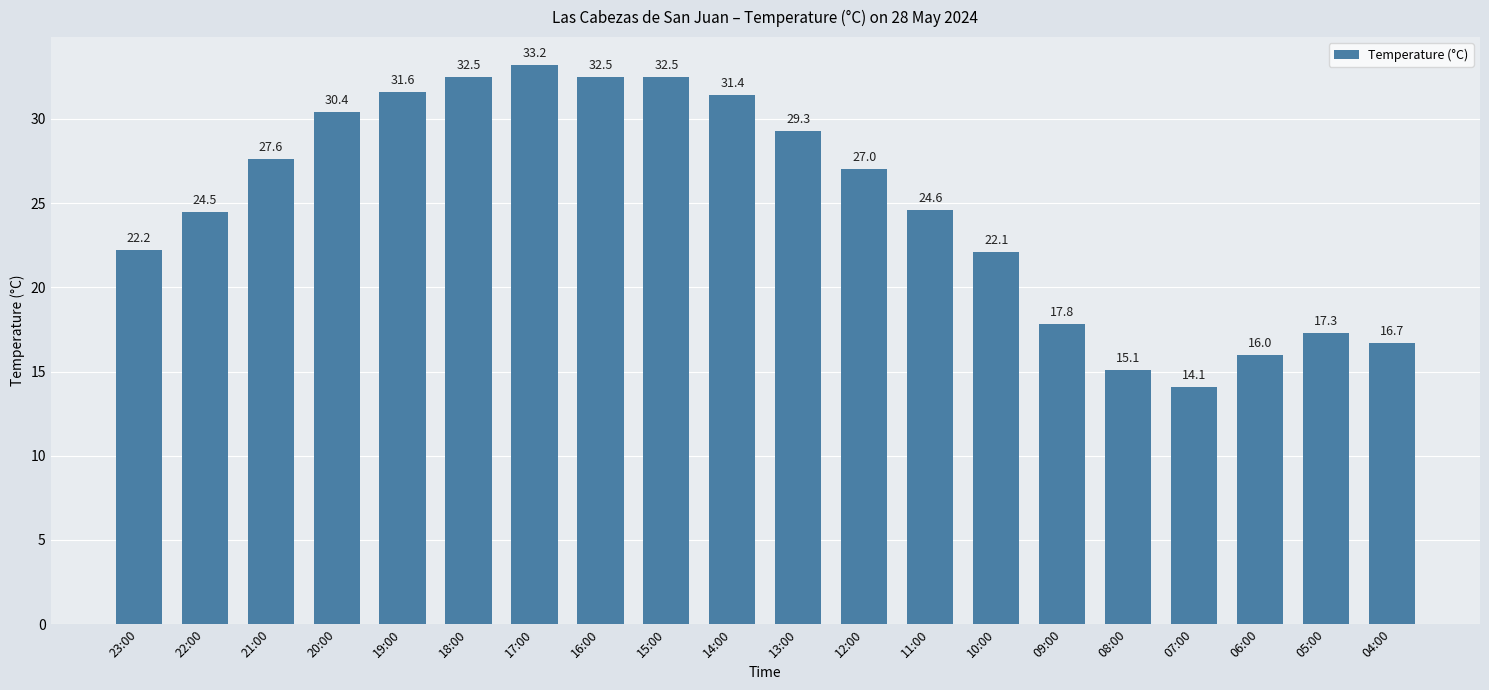

What is the sum of all values?

498.4